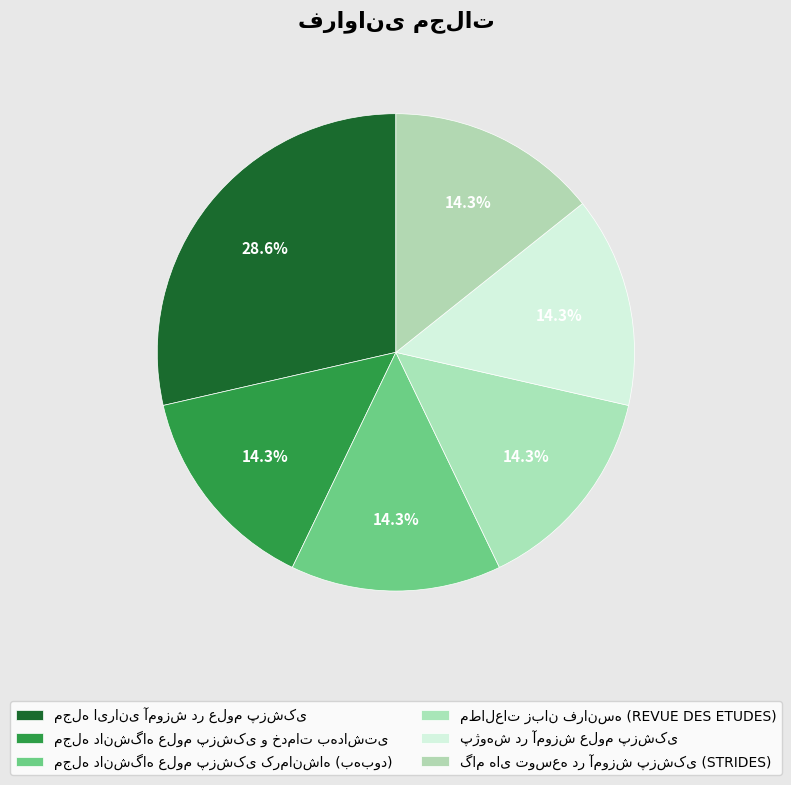

To the nearest percent, what is the difference between the largest and smallest slice percentages?

14%